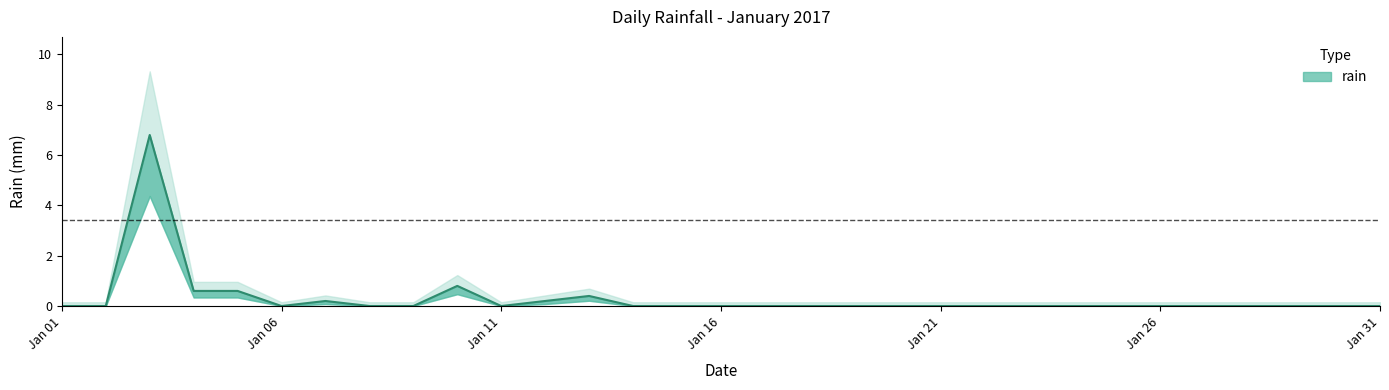

The chart shows a value of -4.7 at 2017-01-30. True or false?

False